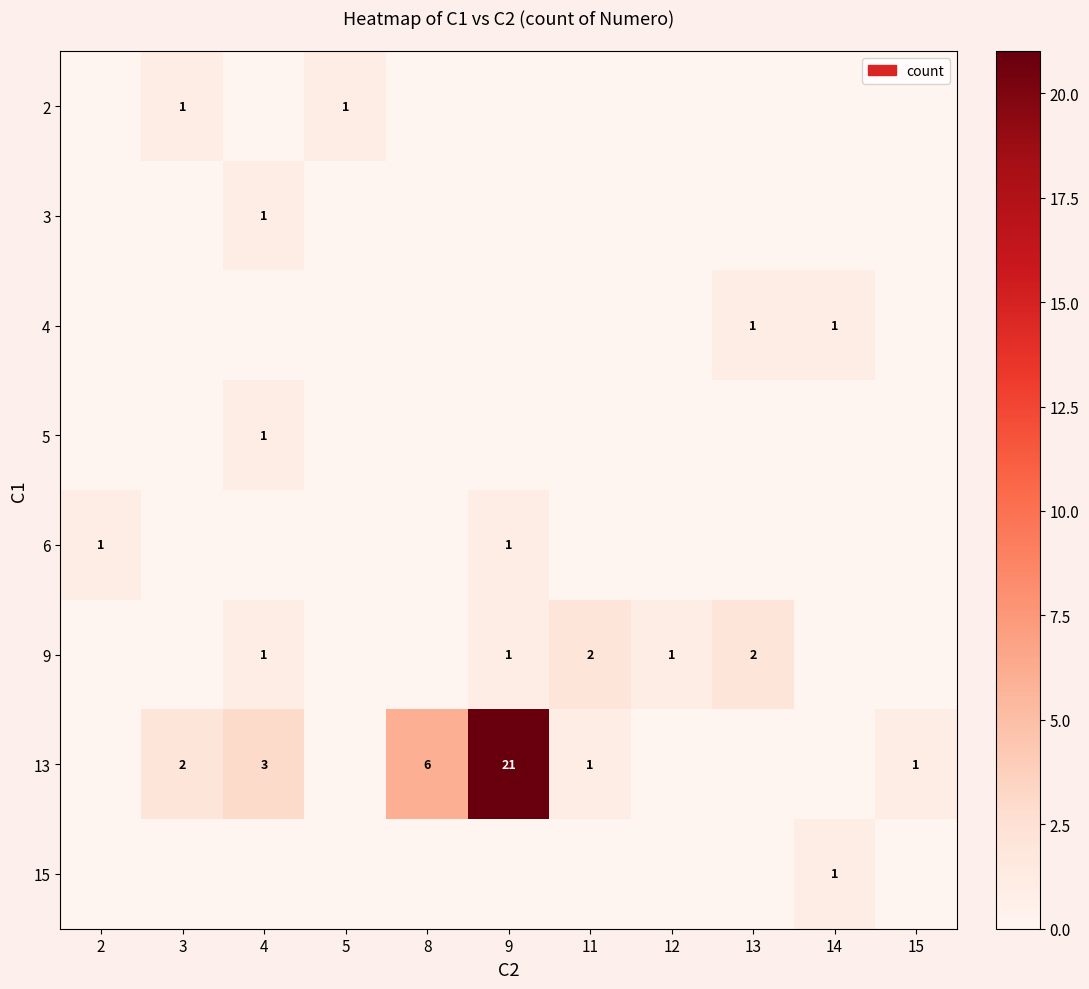

How many values in 6 are above zero?

2